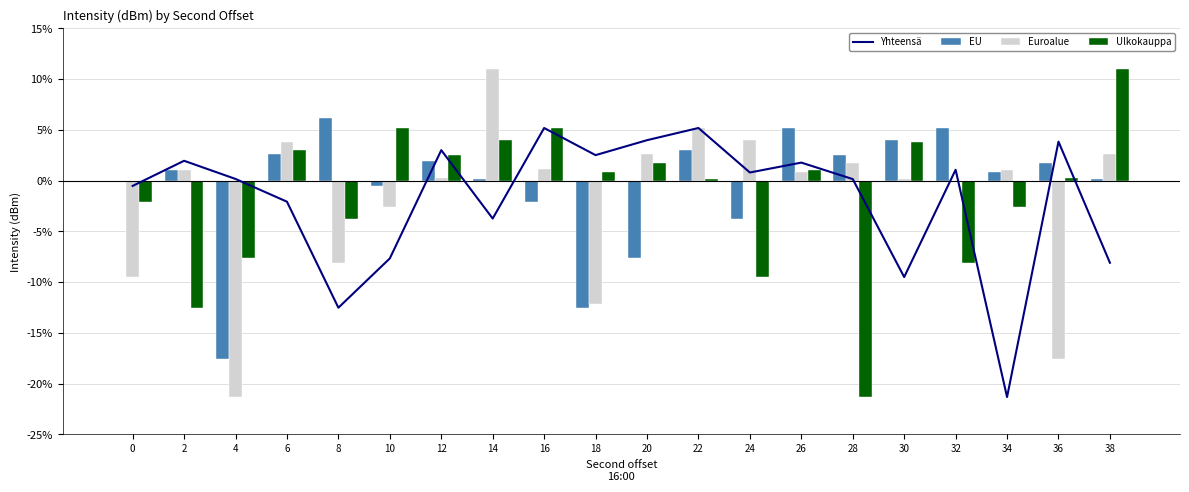

Is it true that Yhteensä equals 5.2 at 22?

True